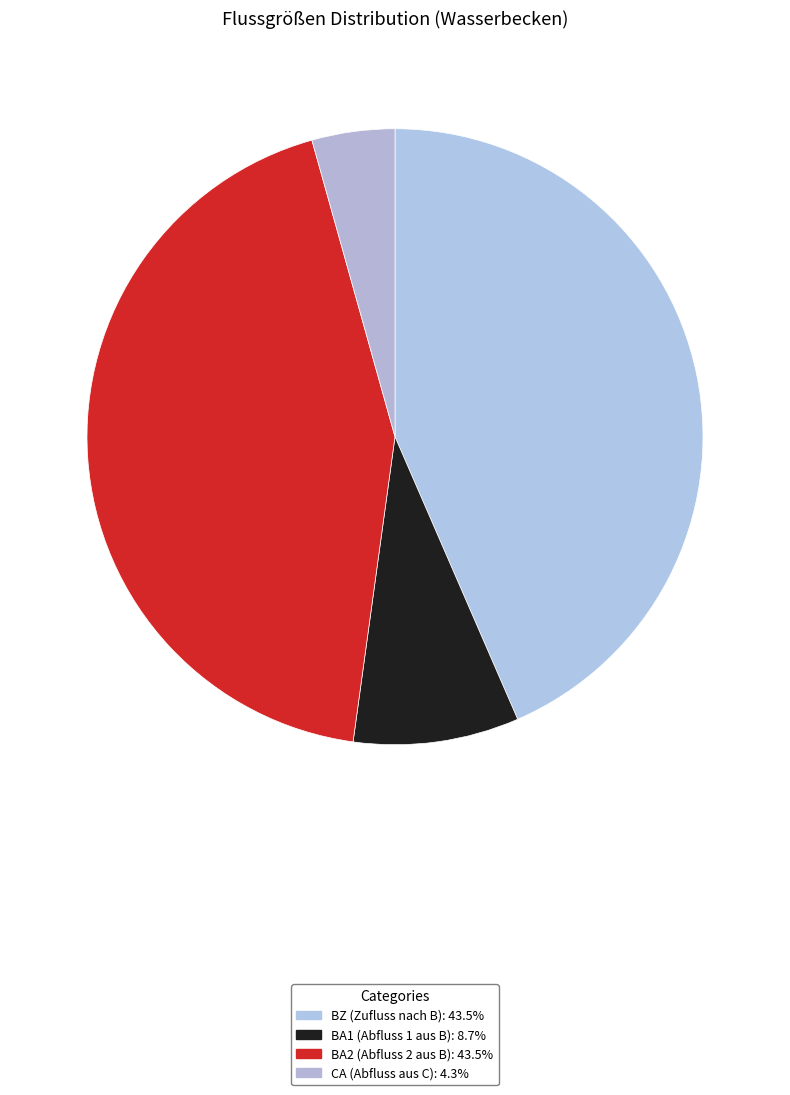

To the nearest percent, what is the combined percentage of BA2 (Abfluss 2 aus B) and BZ (Zufluss nach B)?

87%